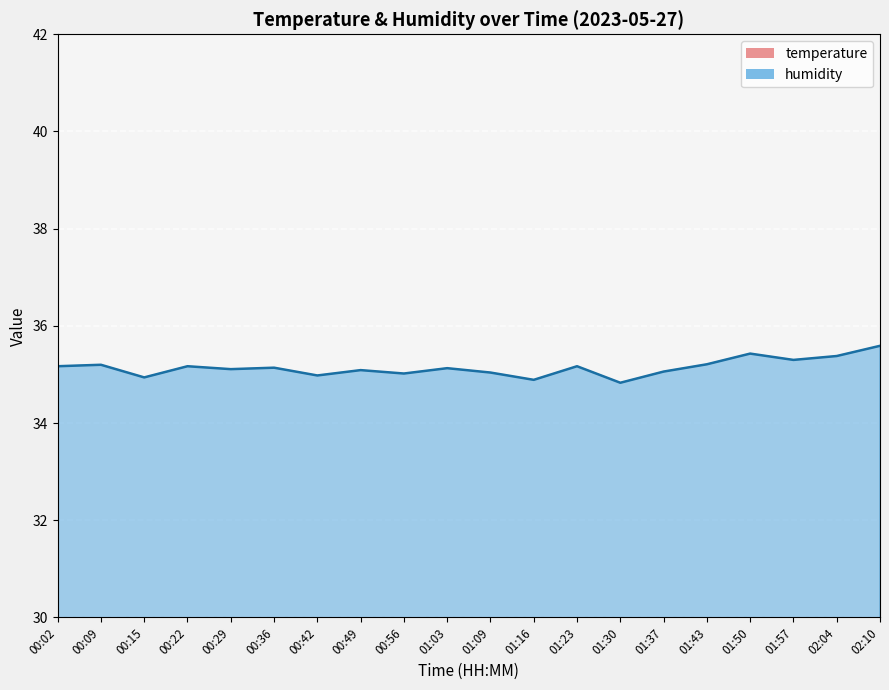

The value of temperature at 06:49 is 7.8. True or false?

False